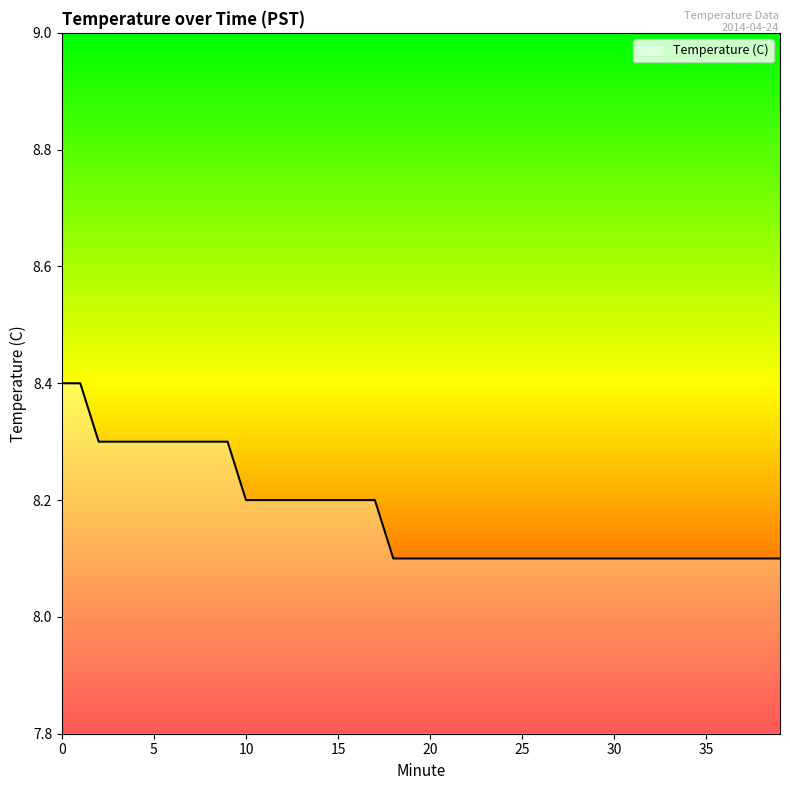

What is the greatest value displayed?

8.4